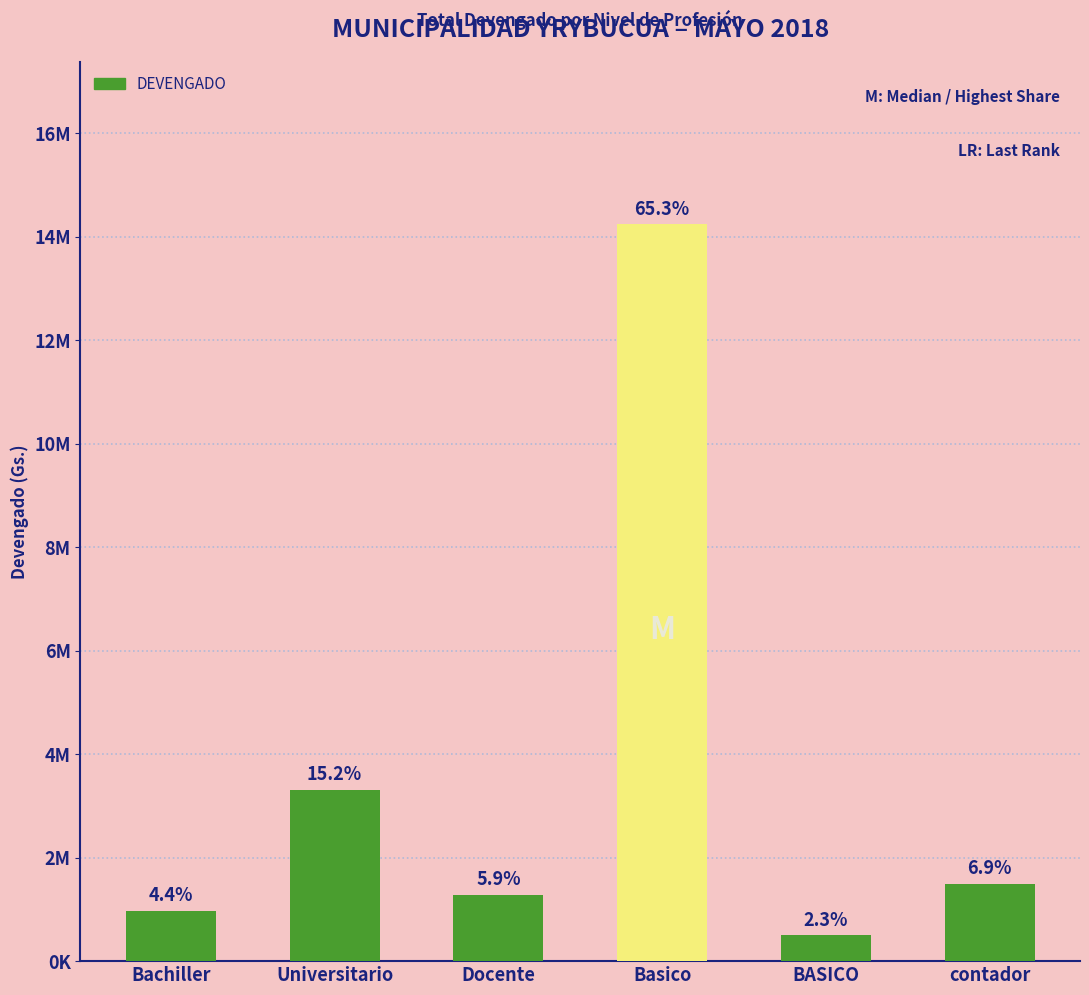

The value at Universitario is 1590285. True or false?

False